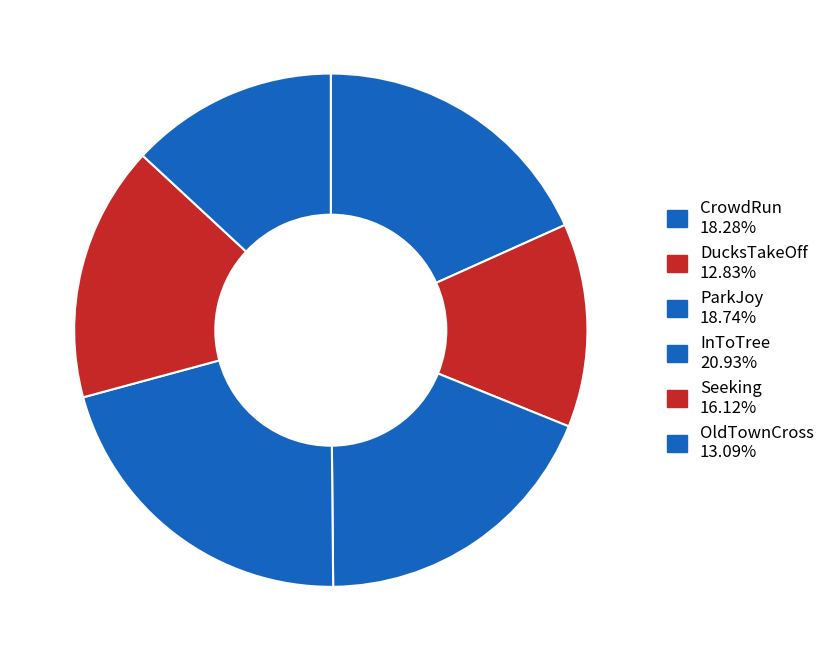

Count the number of slices in the pie.

6